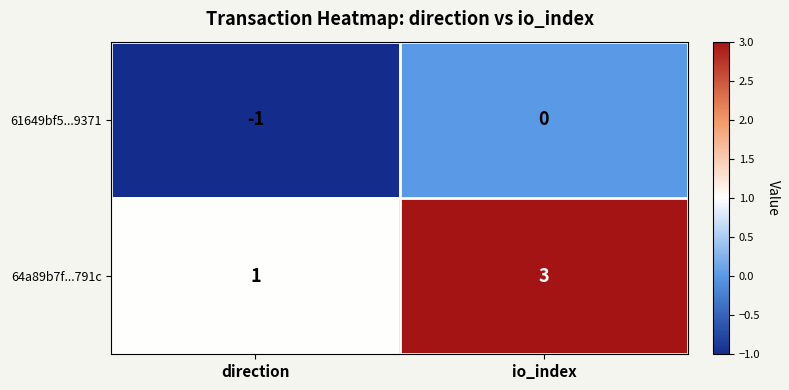

What is the highest value of the 64a89b7f...791c series?

3